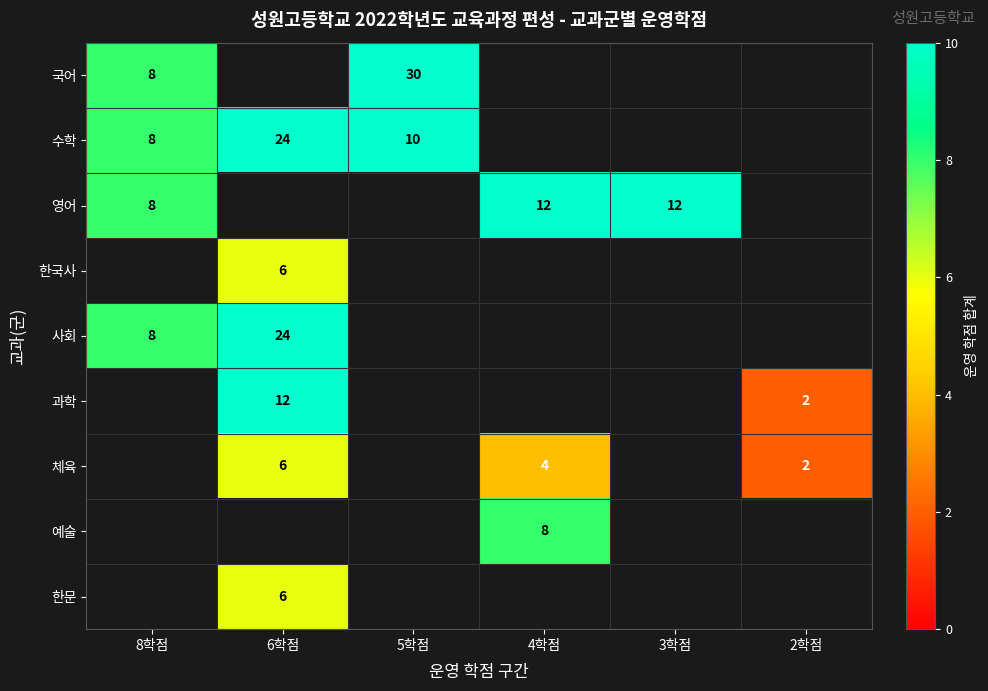

The 사회 series shows 41 at 6학점. True or false?

False